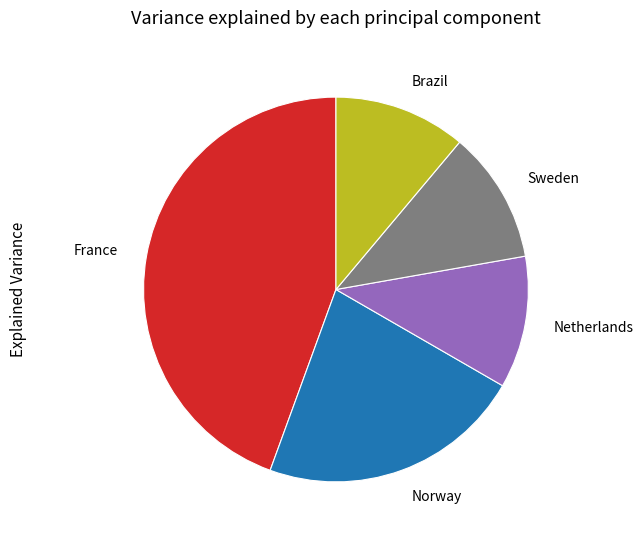

Which slice is the largest?

France